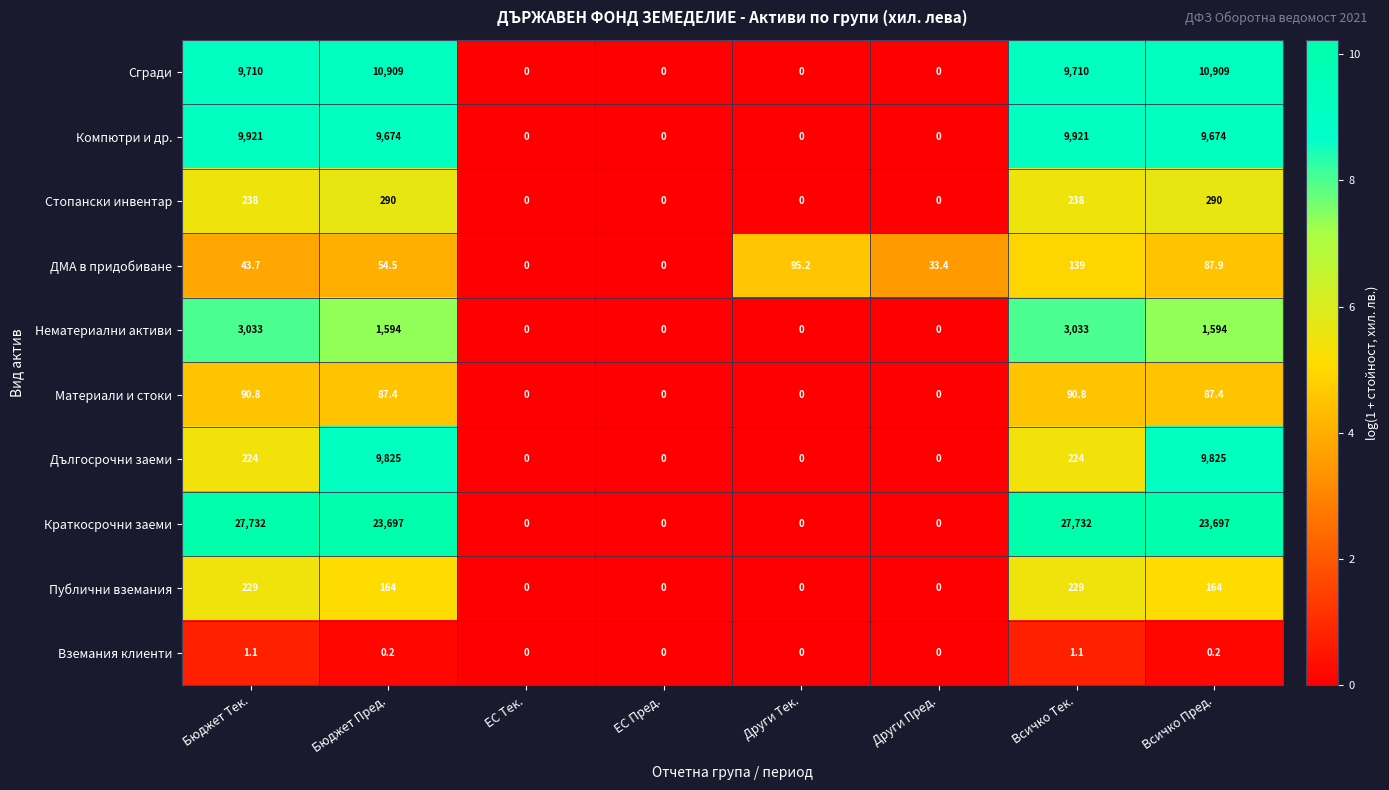

What is the difference between the Материали и стоки values at ЕС Тек. and Всичко Тек.?

90.8